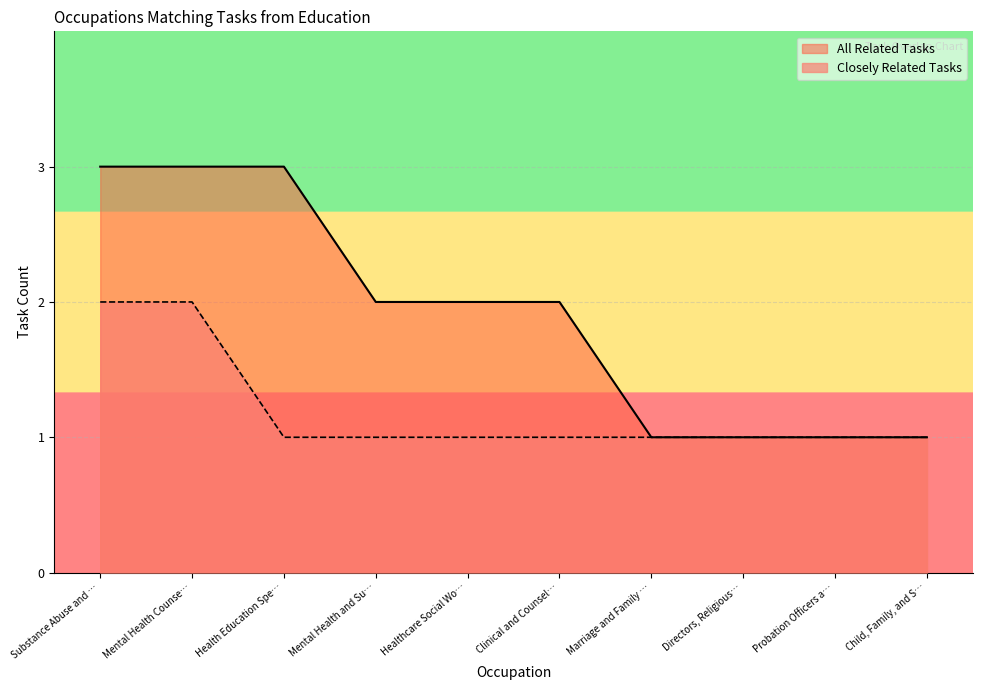

The value of All Related Tasks at Healthcare Social Wo… is 3. True or false?

False